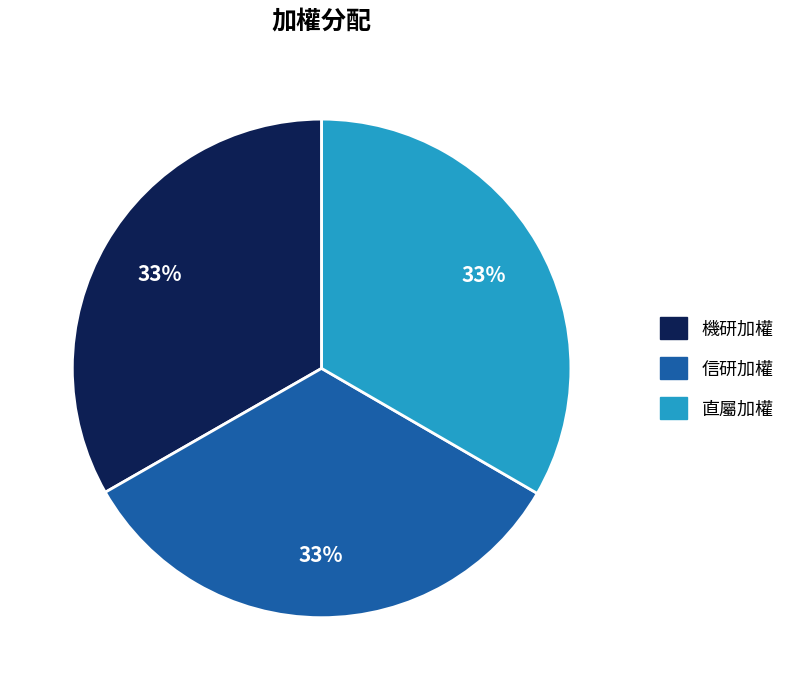

Is it true that 信研加權 is 33% of the pie?

True